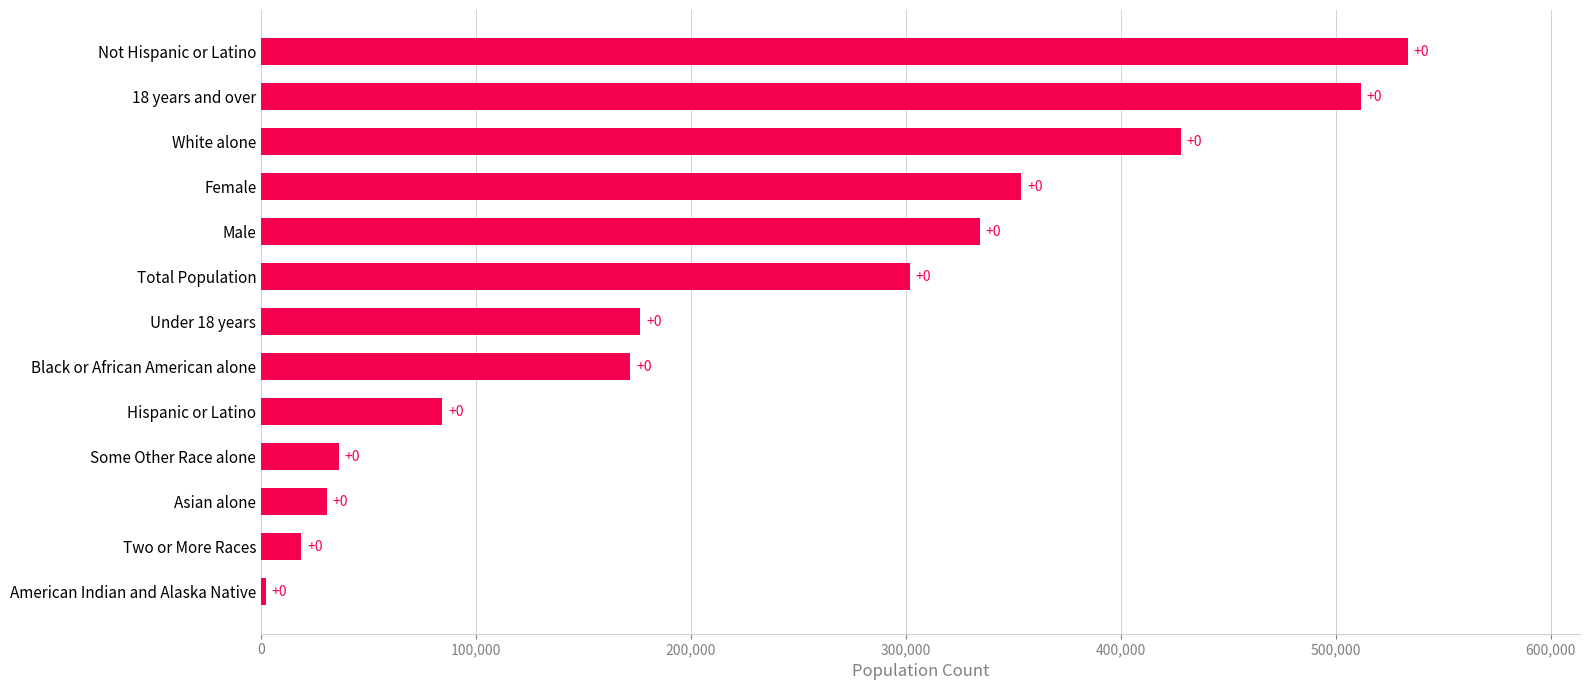

Are the bars grouped side by side (vs. stacked)?

No